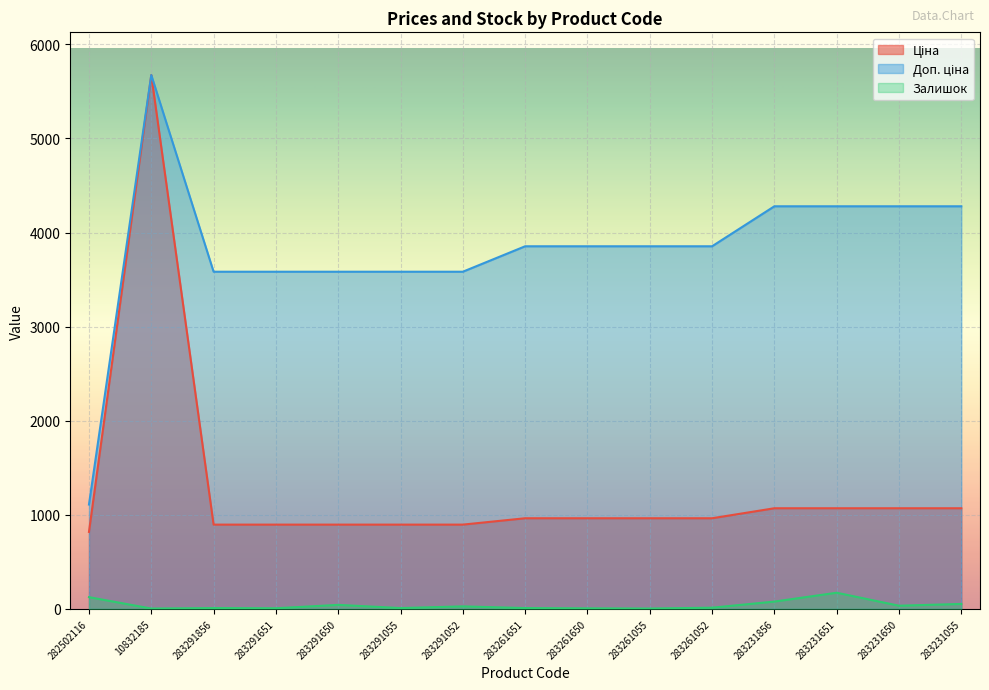

True or false: Ціна and Доп. ціна cross at least once.

False